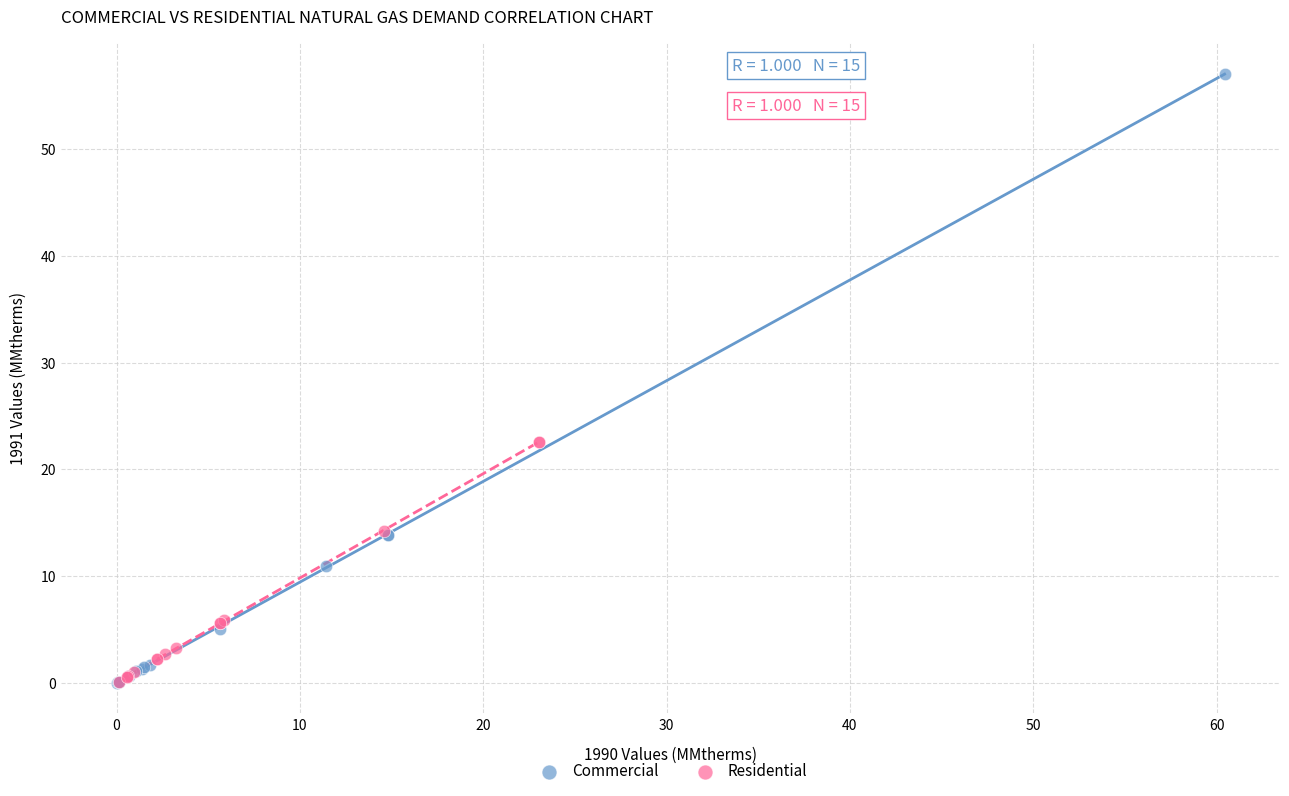

Which series has the largest Y range (max minus min)?

Commercial